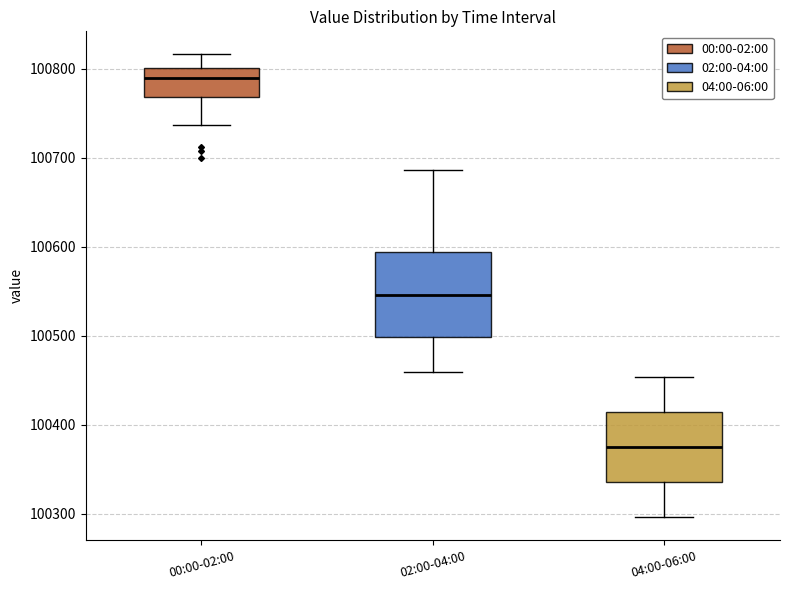

Where does the lower whisker of the box for 04:00-06:00 end on the y-axis? The values are not printed on the chart, so give them approximately, as read against the axis.

100300